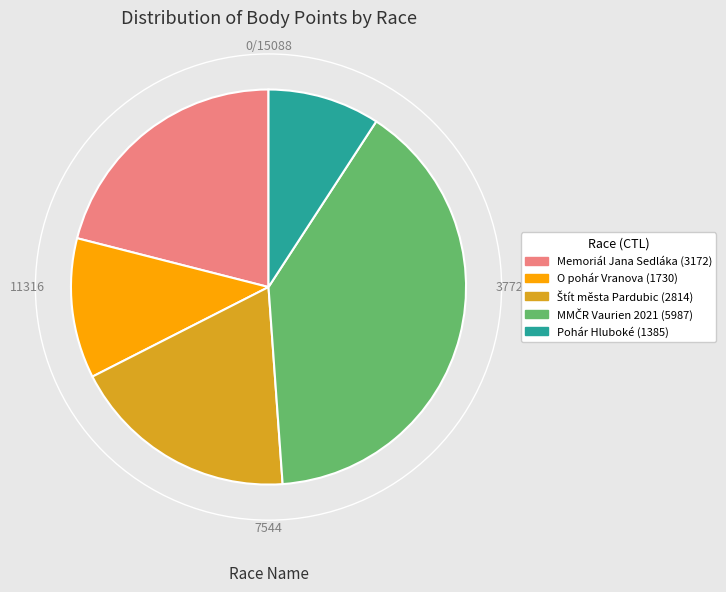

Approximately how many times larger is the value at Pohár Hluboké (1385) compared to Memoriál Jana Sedláka (3172)?

0.4